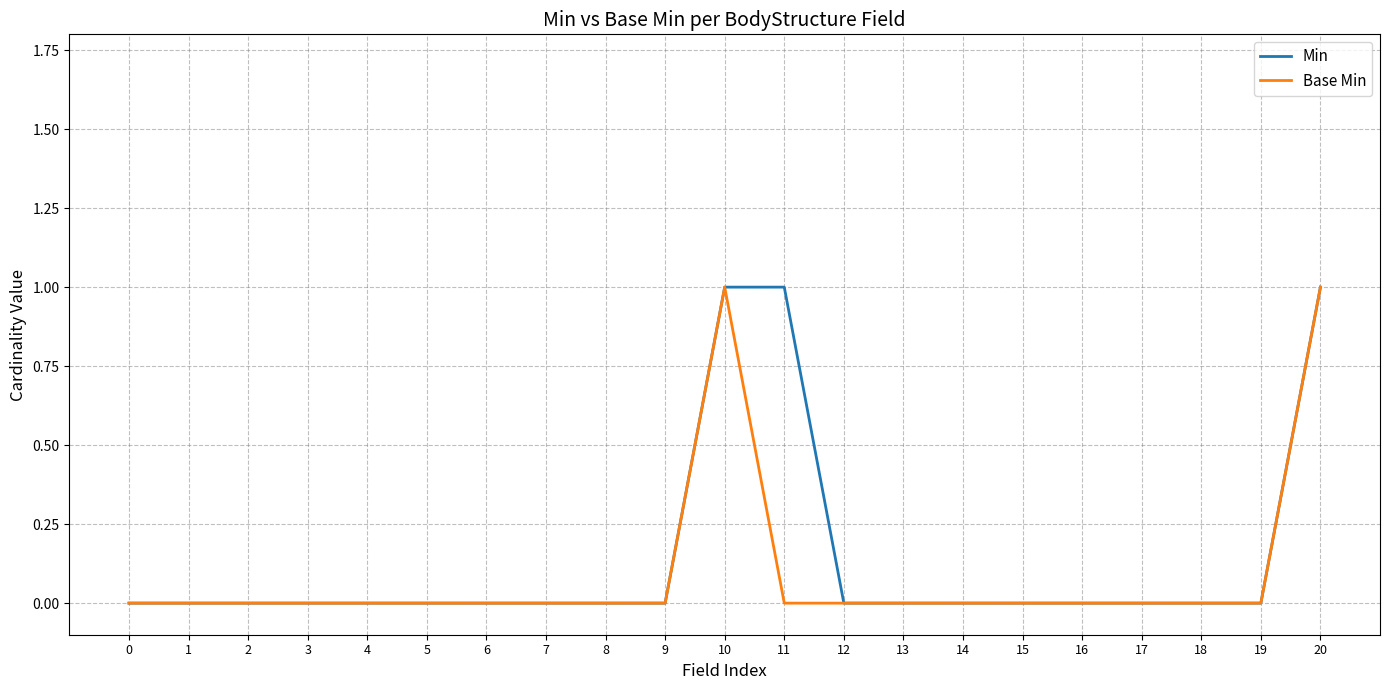

What are all the series names shown in the legend?

Min, Base Min